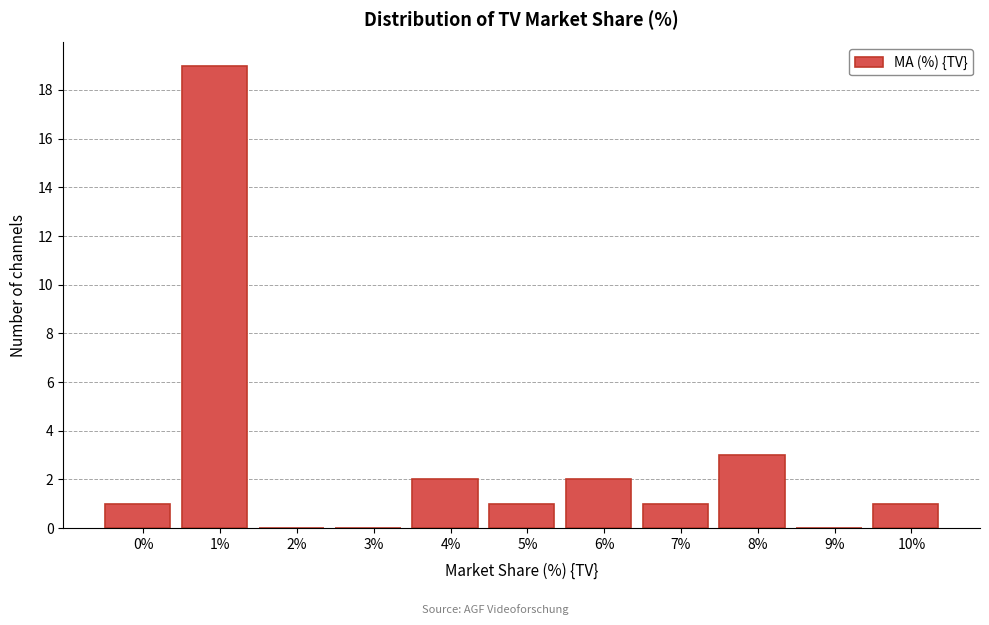

Reading left to right, extract all data points from this chart.

0%=1	1%=19	2%=0	3%=0	4%=2	5%=1	6%=2	7%=1	8%=3	9%=0	10%=1